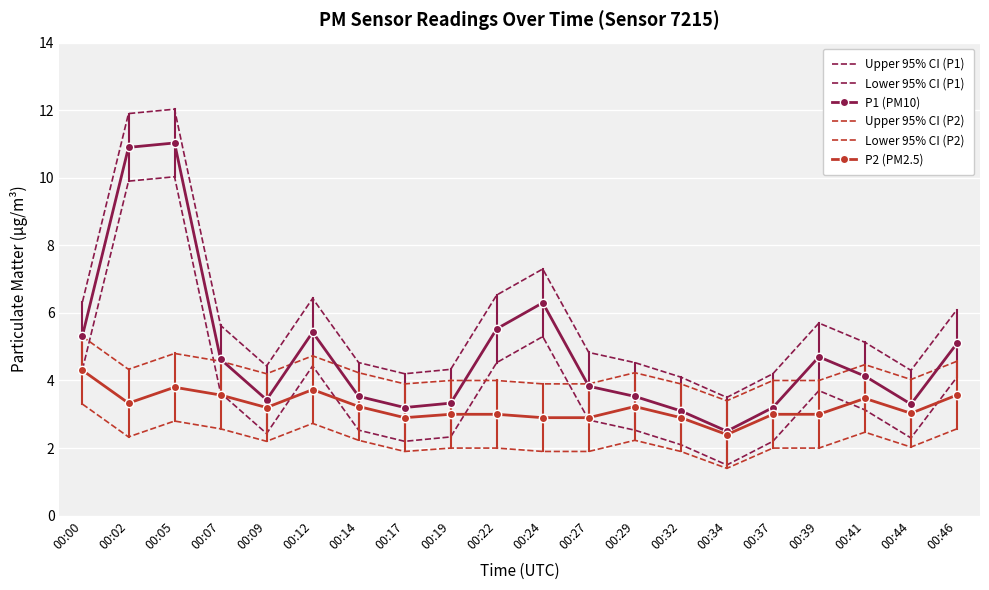

At how many categories does at least one series exceed 6?

7